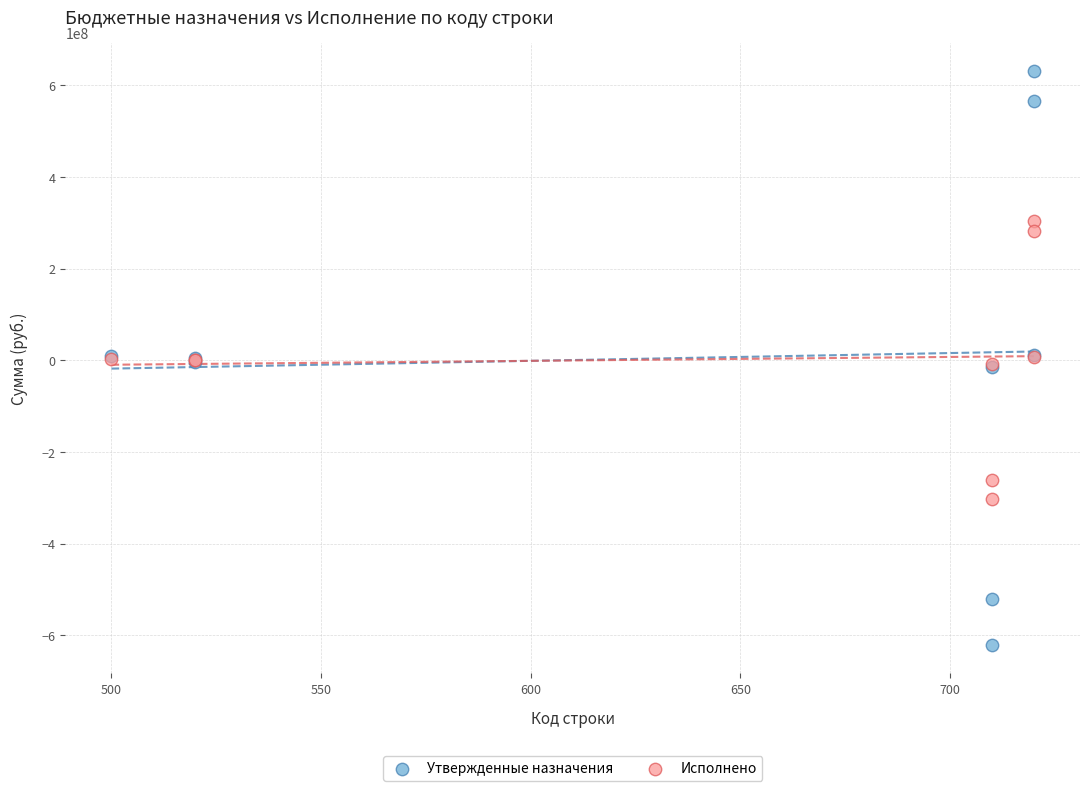

Which series contains the lowest Y value?

Утвержденные назначения